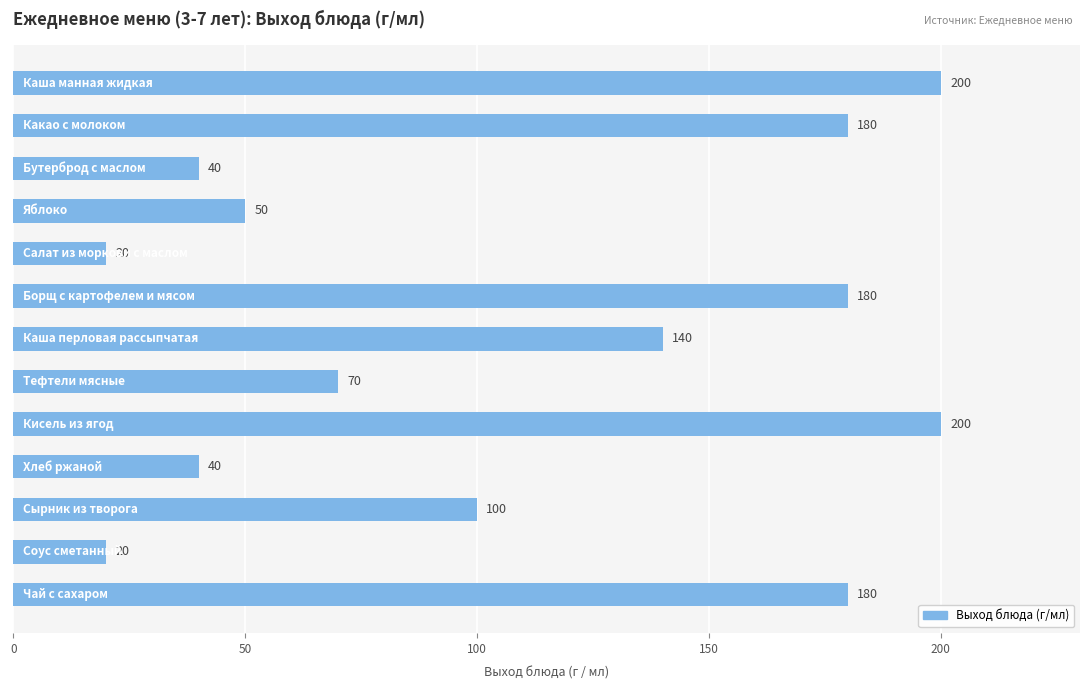

What is the minimum value shown in the chart?

20